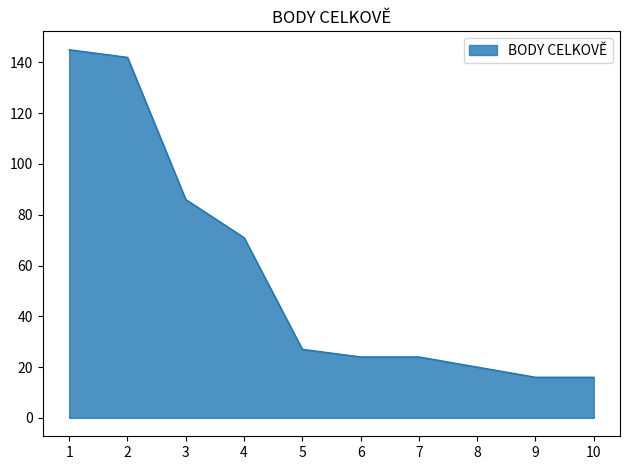

What is the change in value from 7 to 10?

-8